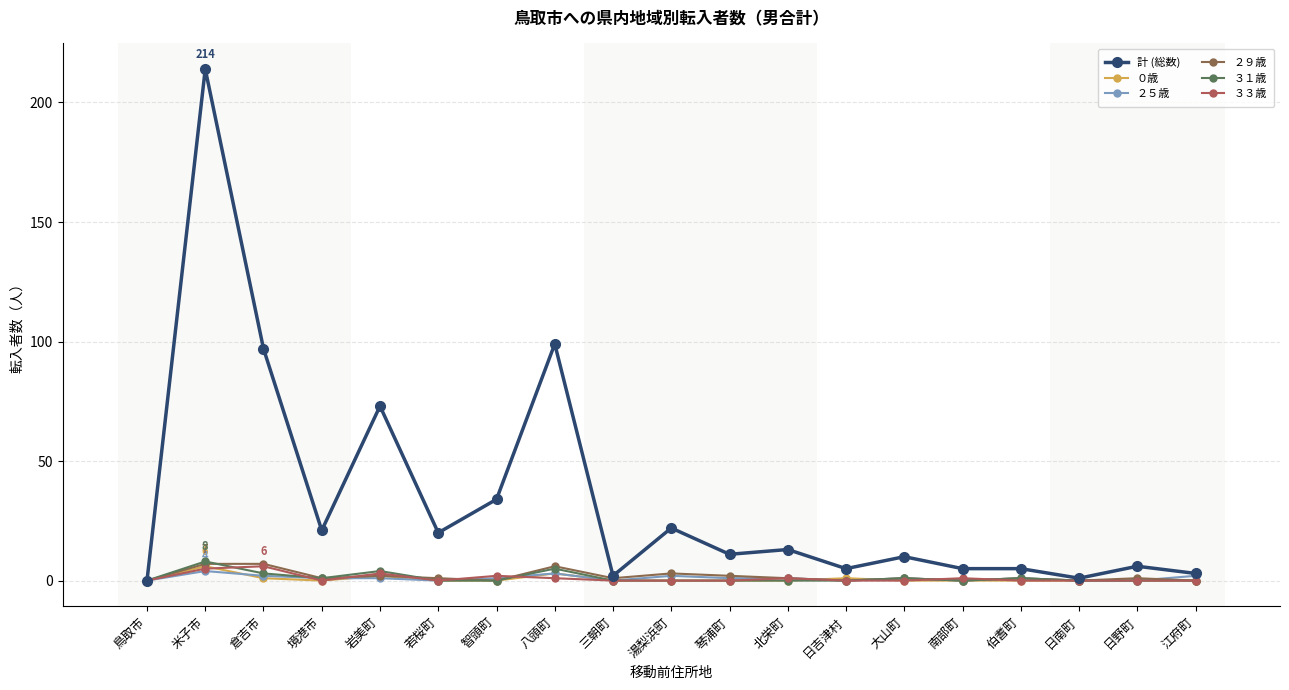

How many data points does each series have?

19